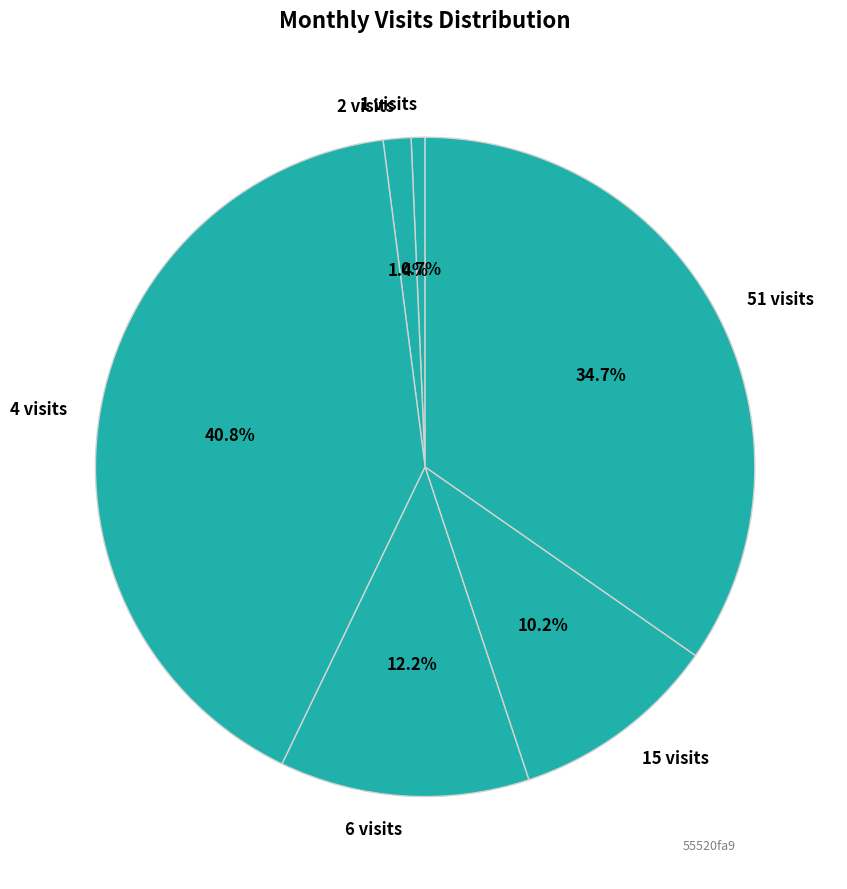

Is there a majority slice in this chart?

No